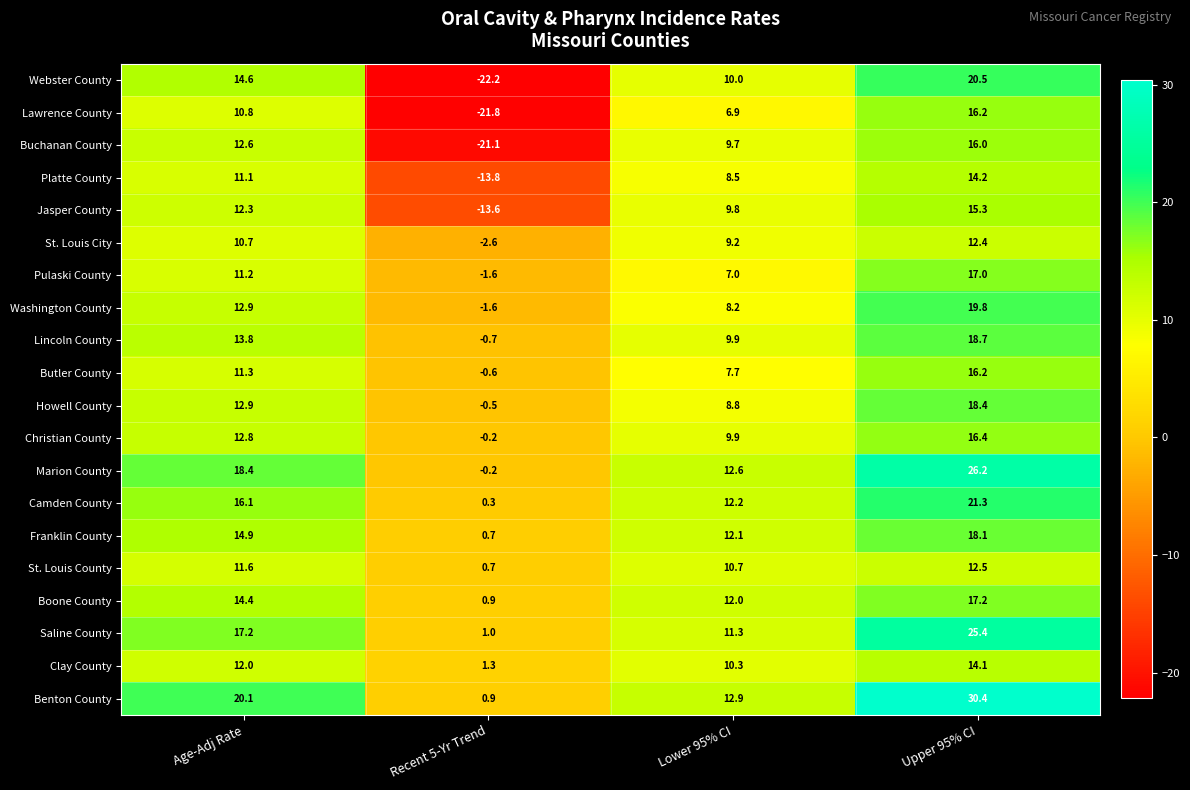

What is the spread (max minus min) of values at Upper 95% CI?

18.0